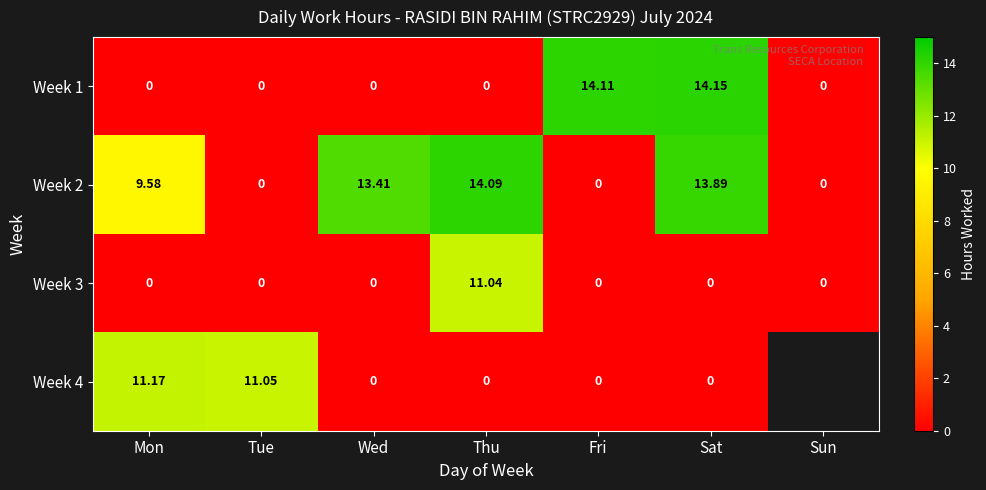

Where is Week 2 nearest to the value 7?

Mon